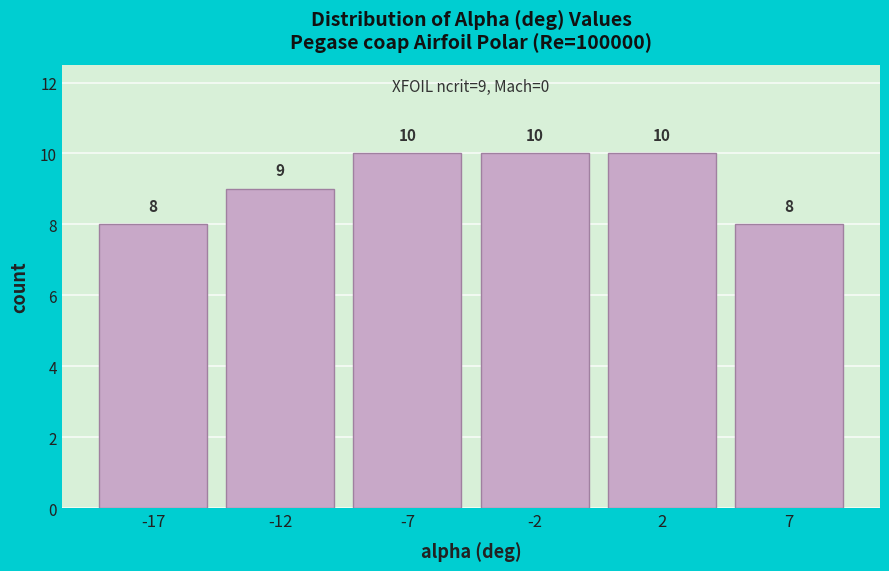

Reading left to right, what are all the values shown in this chart?

-17=8	-12=9	-7=10	-2=10	2=10	7=8